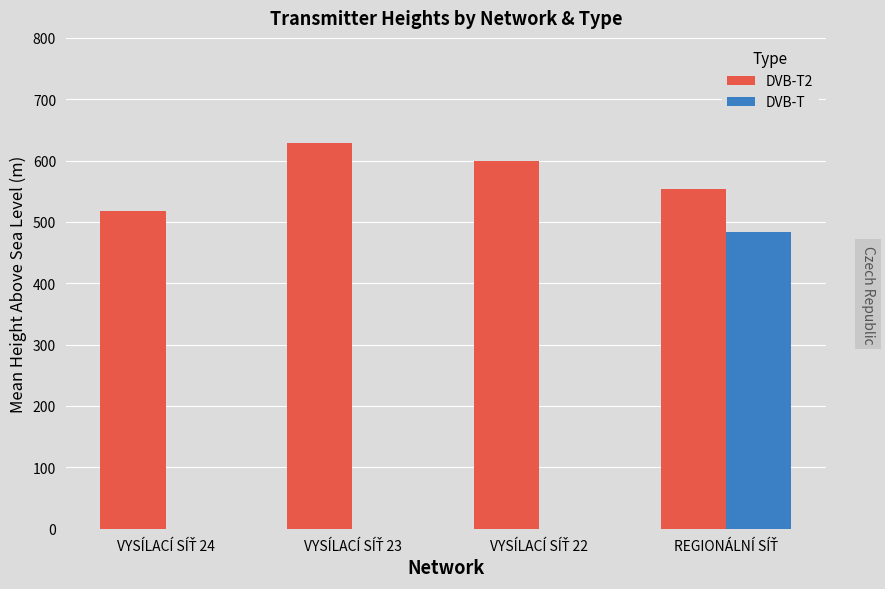

What is the greatest value displayed?

628.2